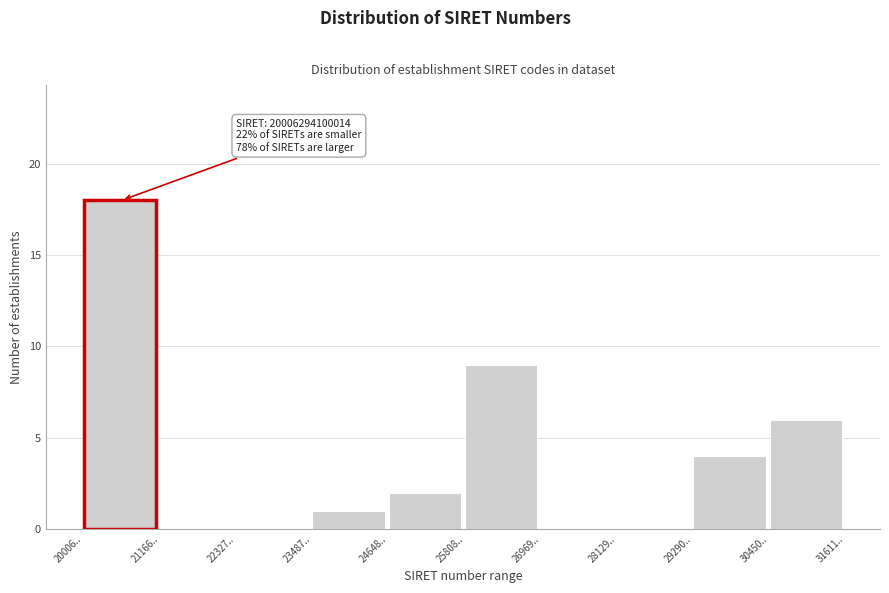

Reading left to right, transcribe all the data shown in this chart.

20006..=18	21166..=0	22327..=0	23487..=1	24648..=2	25808..=9	26969..=0	28129..=0	29290..=4	30450..=6